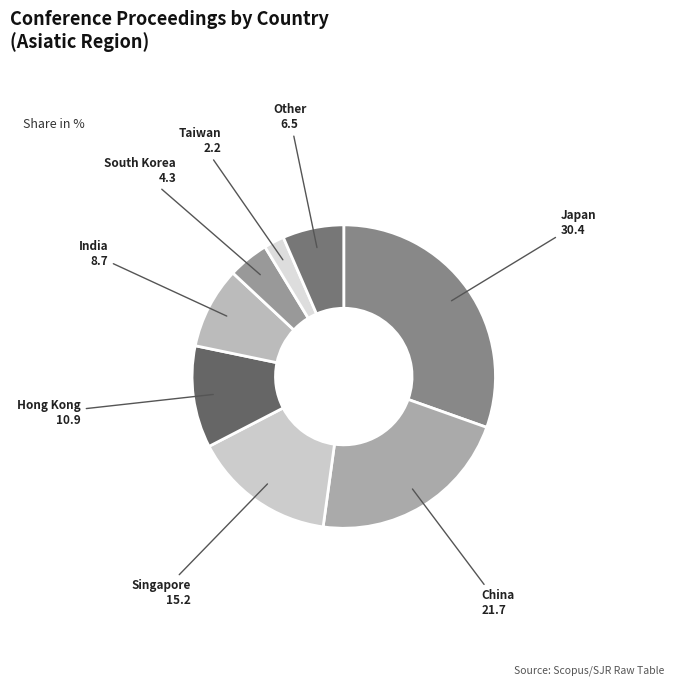

Rank the categories by value from lowest to highest.

Taiwan, South Korea, Other, India, Hong Kong, Singapore, China, Japan